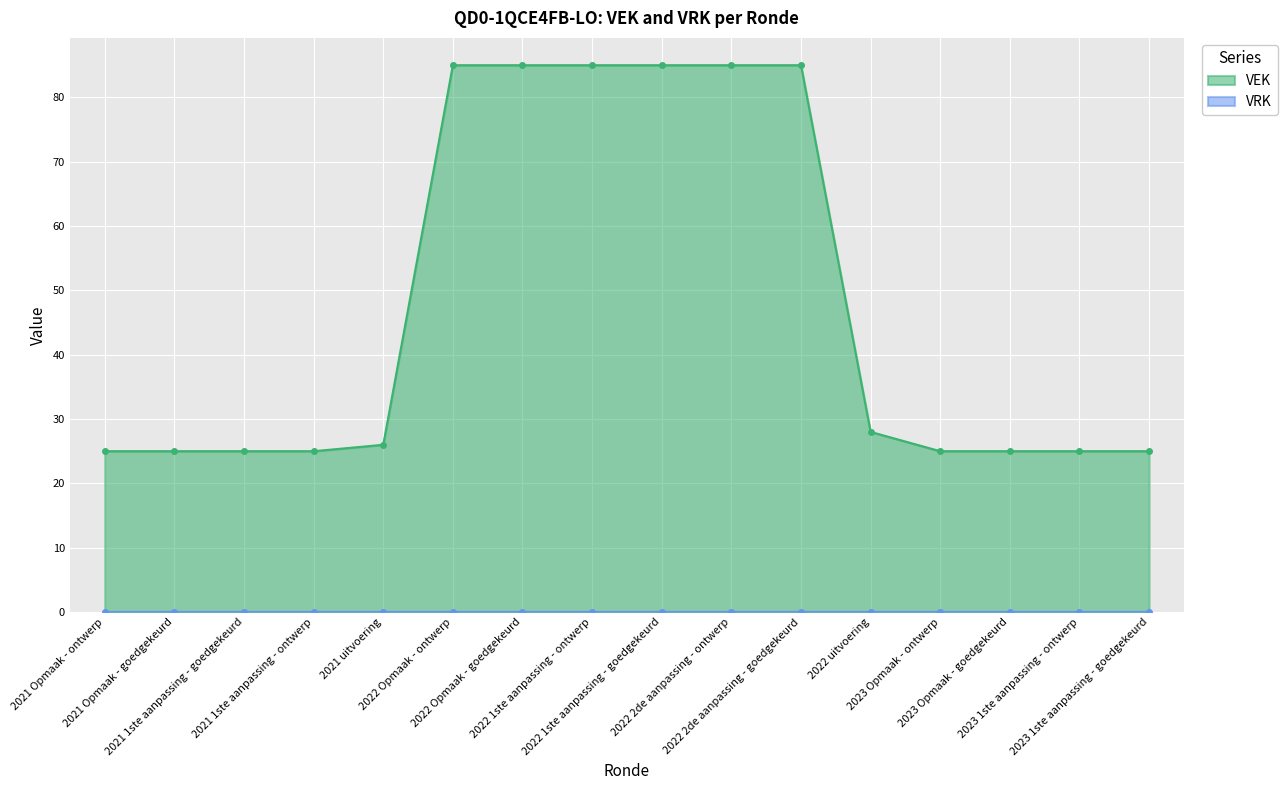

What is the label of the 4th point from the left?

2021 1ste aanpassing - ontwerp